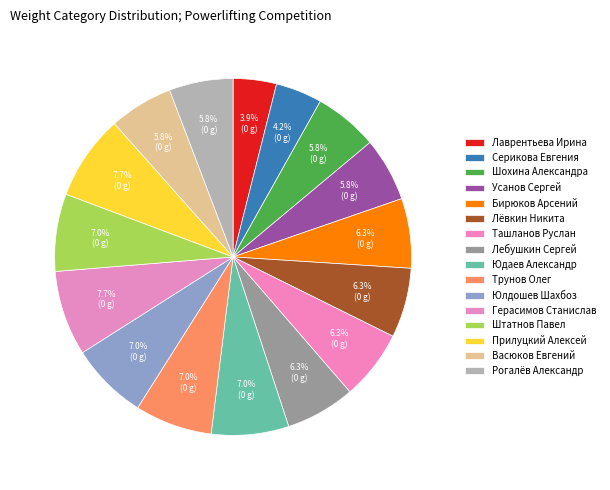

Is it true that Васюков Евгений is 6% of the pie?

True